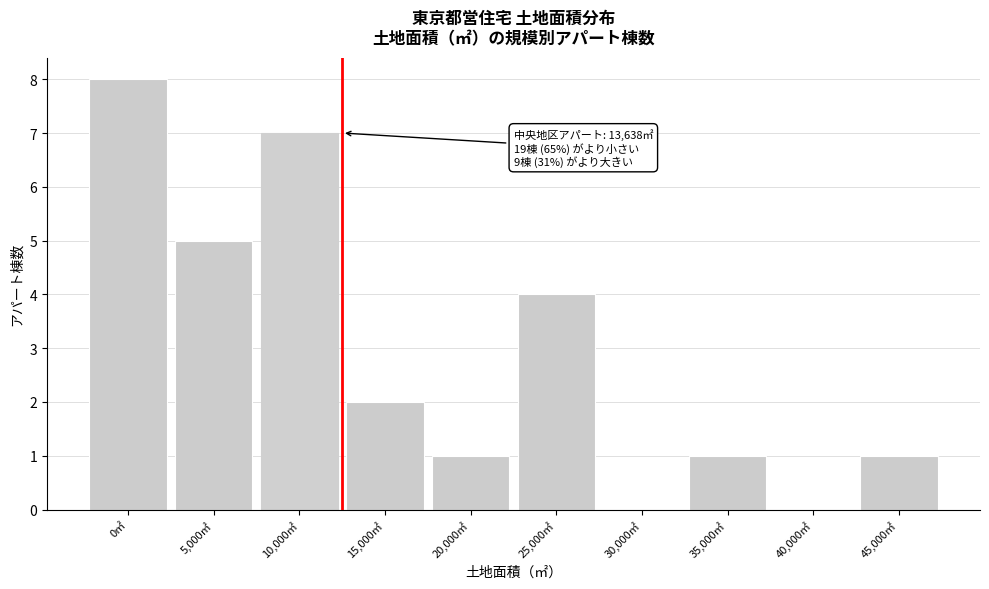

Reading left to right, what are all the values shown in this chart?

0㎡=8	5,000㎡=5	10,000㎡=7	15,000㎡=2	20,000㎡=1	25,000㎡=4	30,000㎡=0	35,000㎡=1	40,000㎡=0	45,000㎡=1